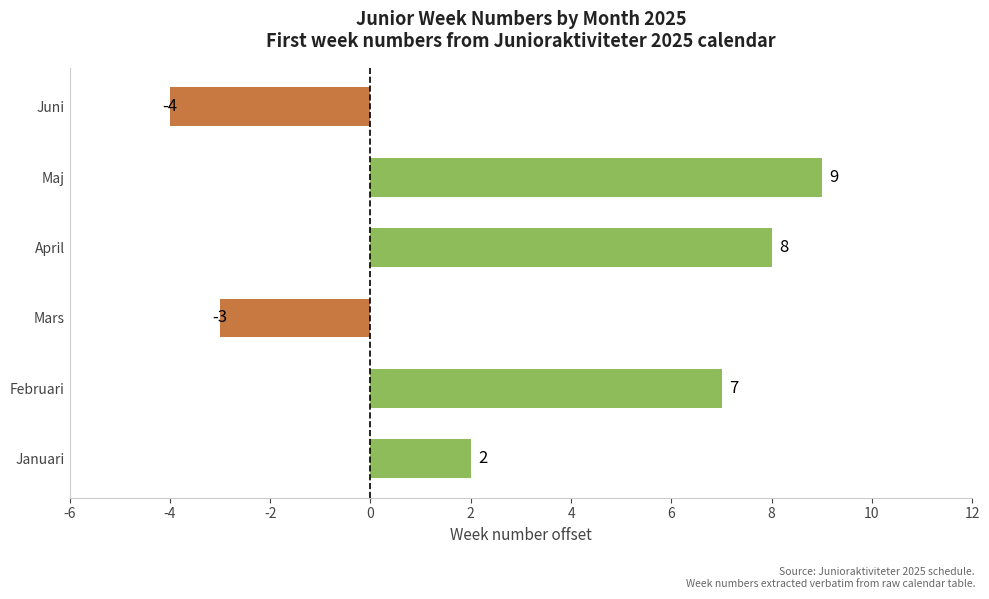

Rank the categories by value from highest to lowest.

Maj, April, Februari, Januari, Mars, Juni